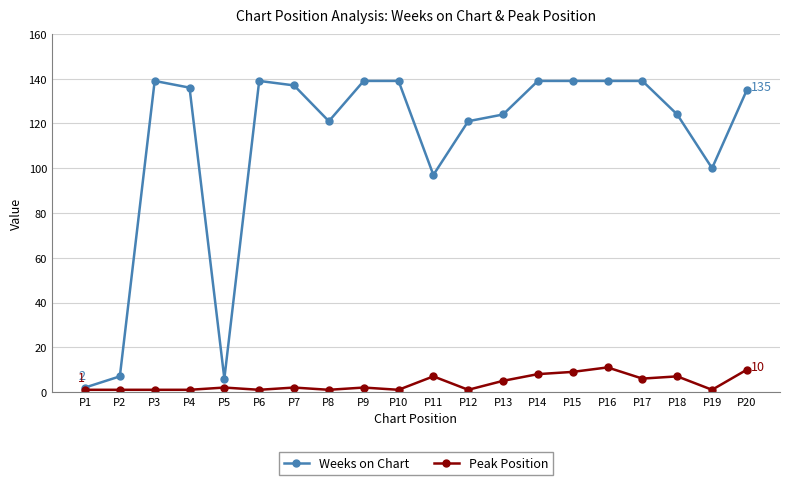

Is the value of Weeks on Chart at P6 greater than the value of Peak Position at P9?

Yes